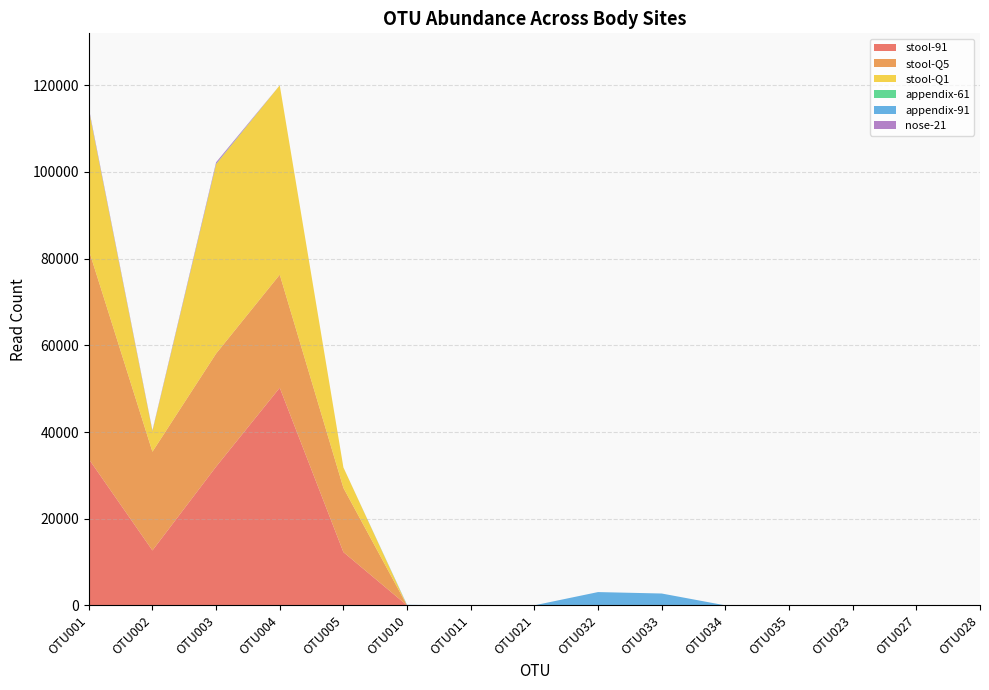

Reading right to left, list all the values displayed in this chart.

stool-91: 0	0	0	0	0	0	0	0	0	0	12285	50215	32005	12681	33782
stool-Q5: 0	0	0	0	0	0	0	0	0	0	14819	26090	26090	22773	48240
stool-Q1: 0	0	0	0	0	0	0	0	0	0	4726	43683	43683	4721	32341
appendix-61: 0	0	0	0	0	0	0	18	0	0	0	0	98	31	96
appendix-91: 0	0	0	2	7	2740	3072	0	0	128	0	0	0	0	0
nose-21: 0	3	0	0	0	0	0	0	0	0	0	0	360	165	325